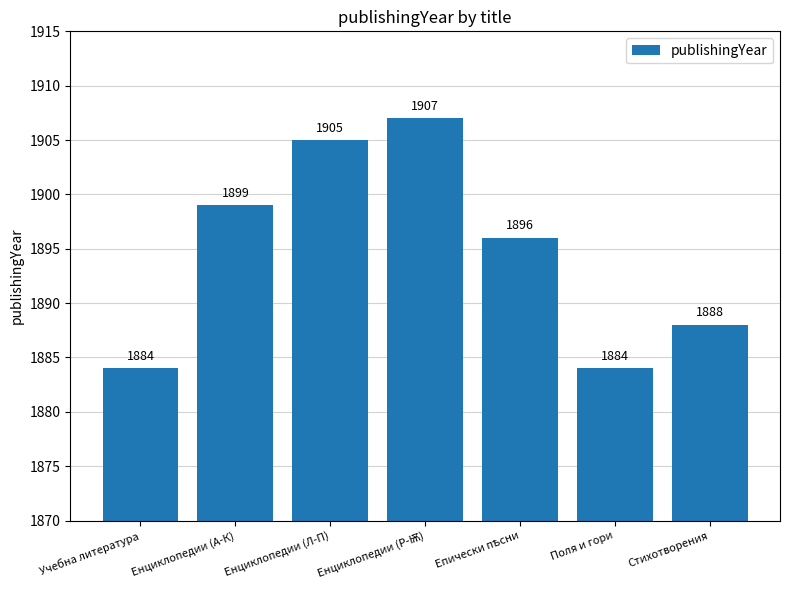

The chart shows a value of 1884 at Поля и гори. True or false?

True